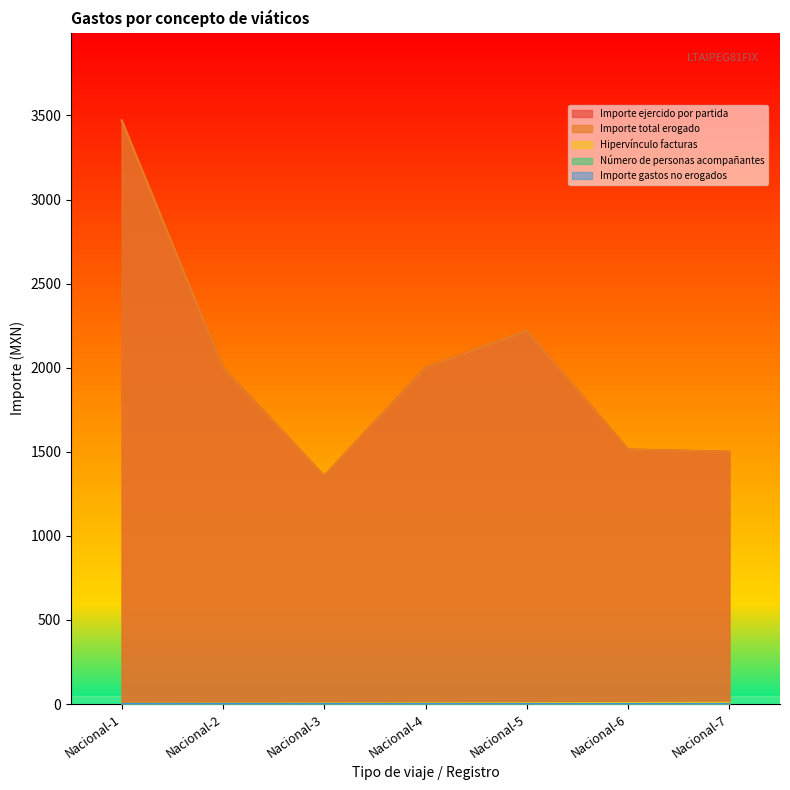

True or false: Importe total erogado and Importe ejercido por partida intersect in this chart.

False